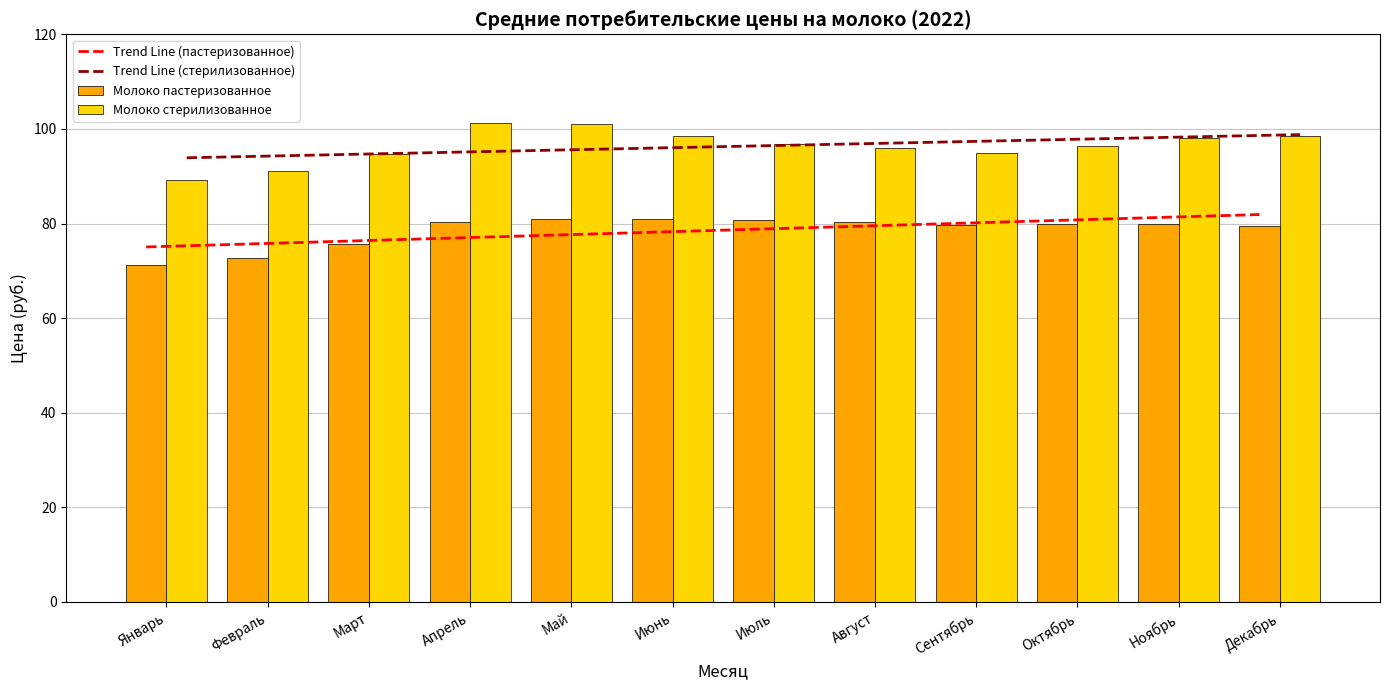

List the labels in order of Trend Line (стерилизованное) value, smallest first.

Январь, Февраль, Март, Апрель, Май, Июнь, Июль, Август, Сентябрь, Октябрь, Ноябрь, Декабрь